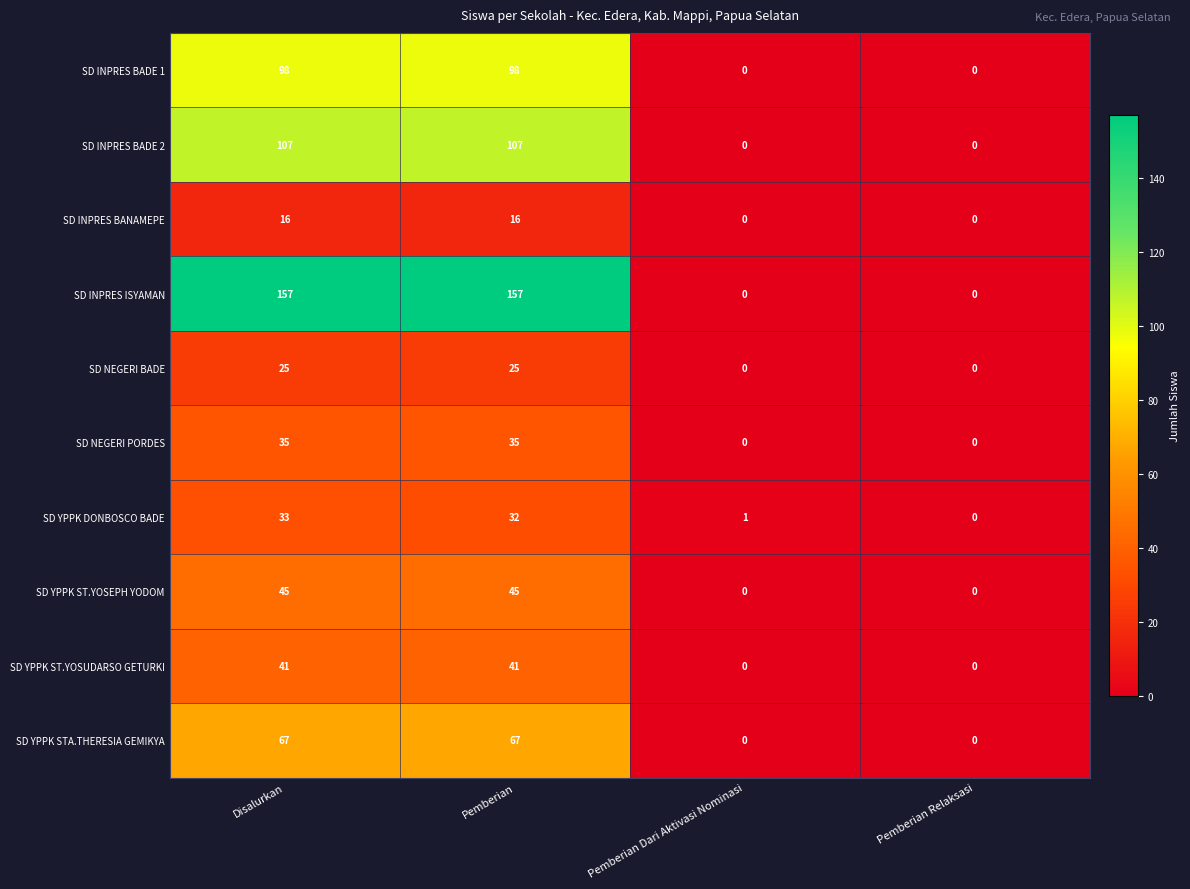

What is the difference between the maximum and minimum values in the SD INPRES ISYAMAN series?

157